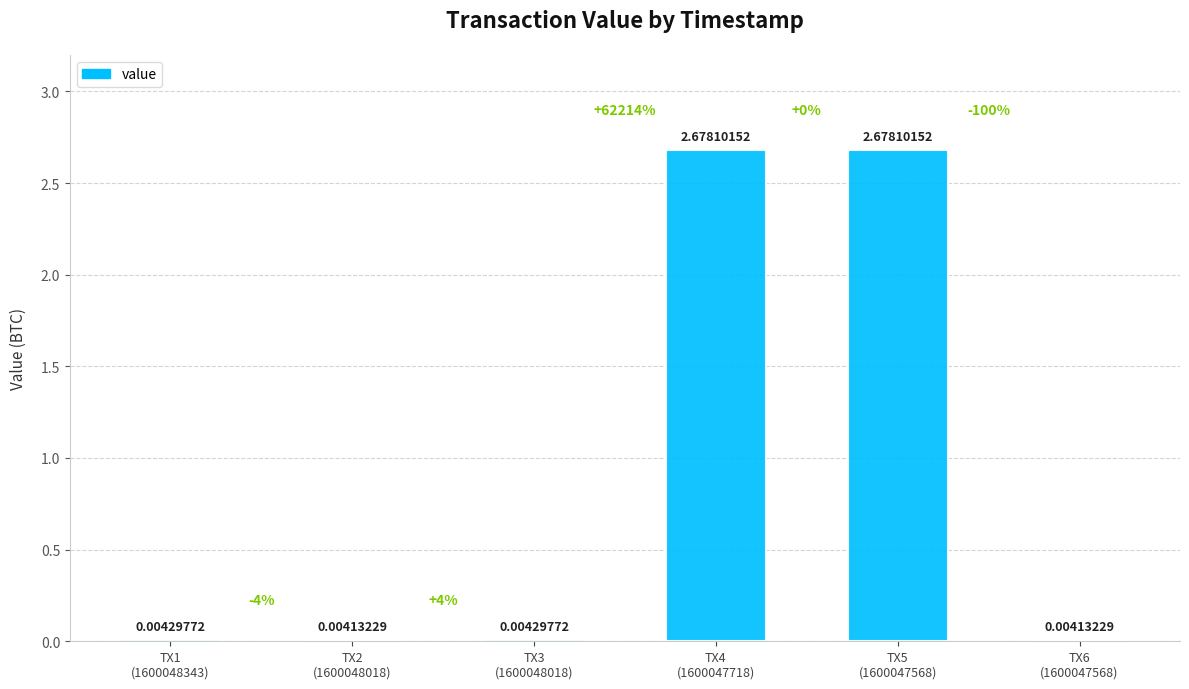

What is the sum of all values?

5.4